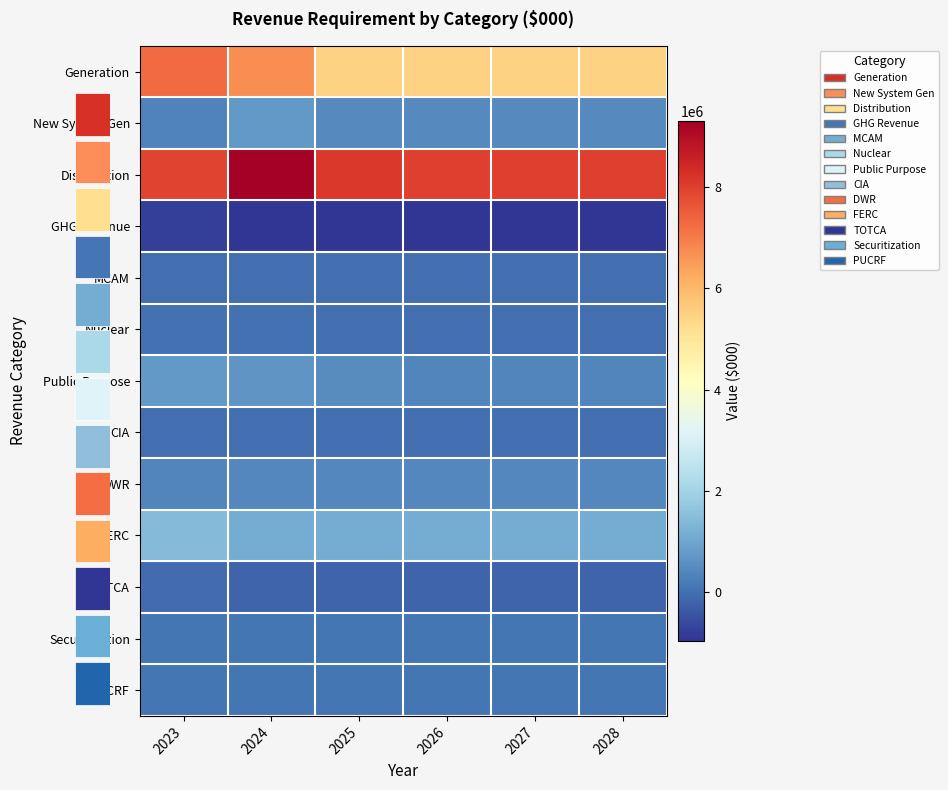

True or false: New System Gen has a value of 357257.6 at 2023.

True